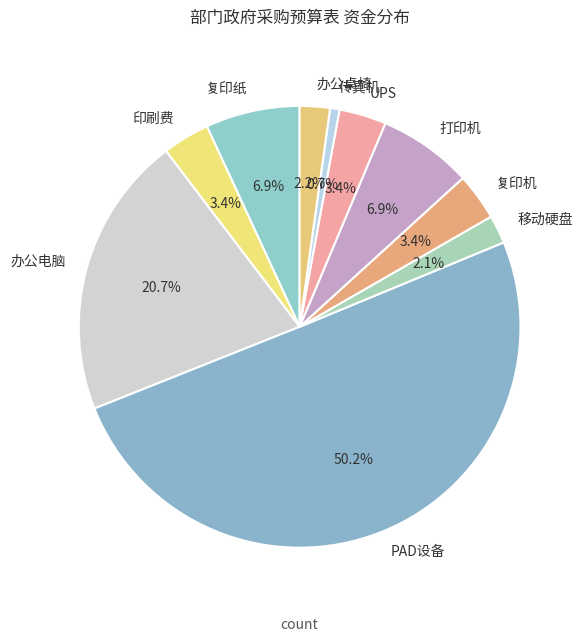

Do PAD设备 and 办公电脑 together represent more than half of the pie?

Yes